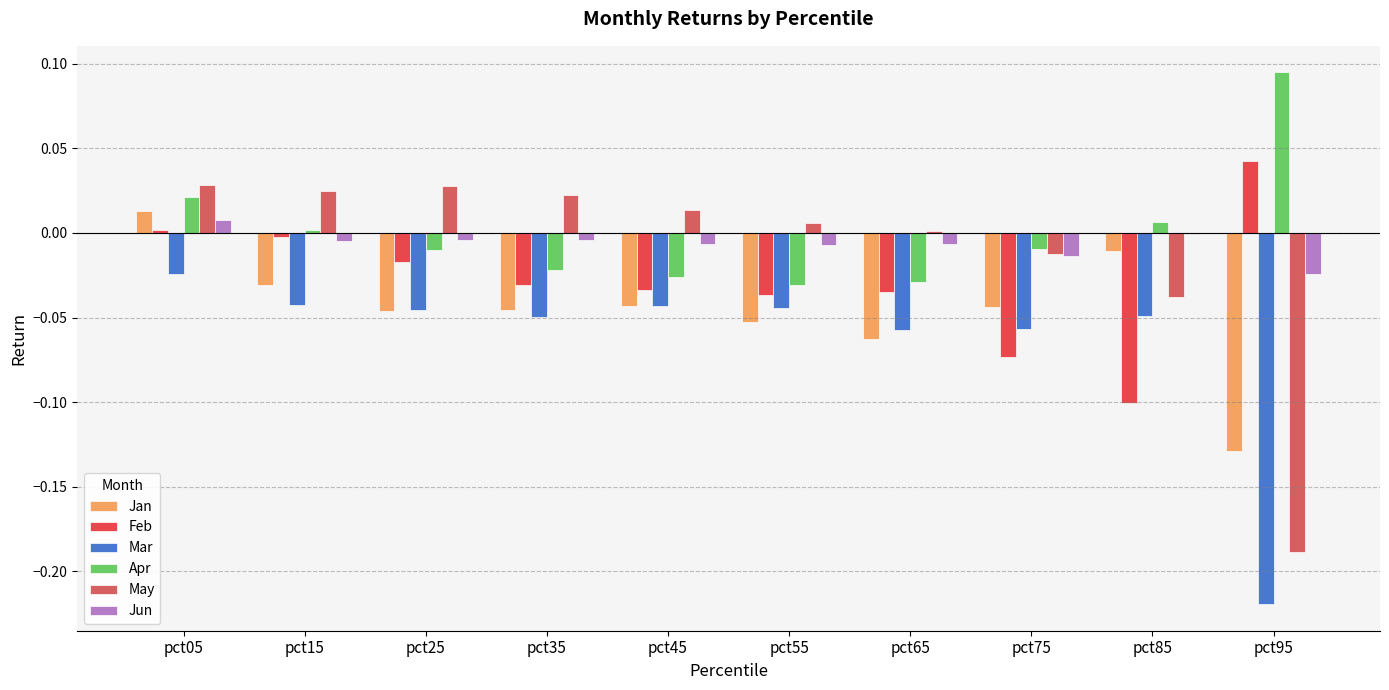

The value of Feb at pct25 is -0.0. True or false?

False